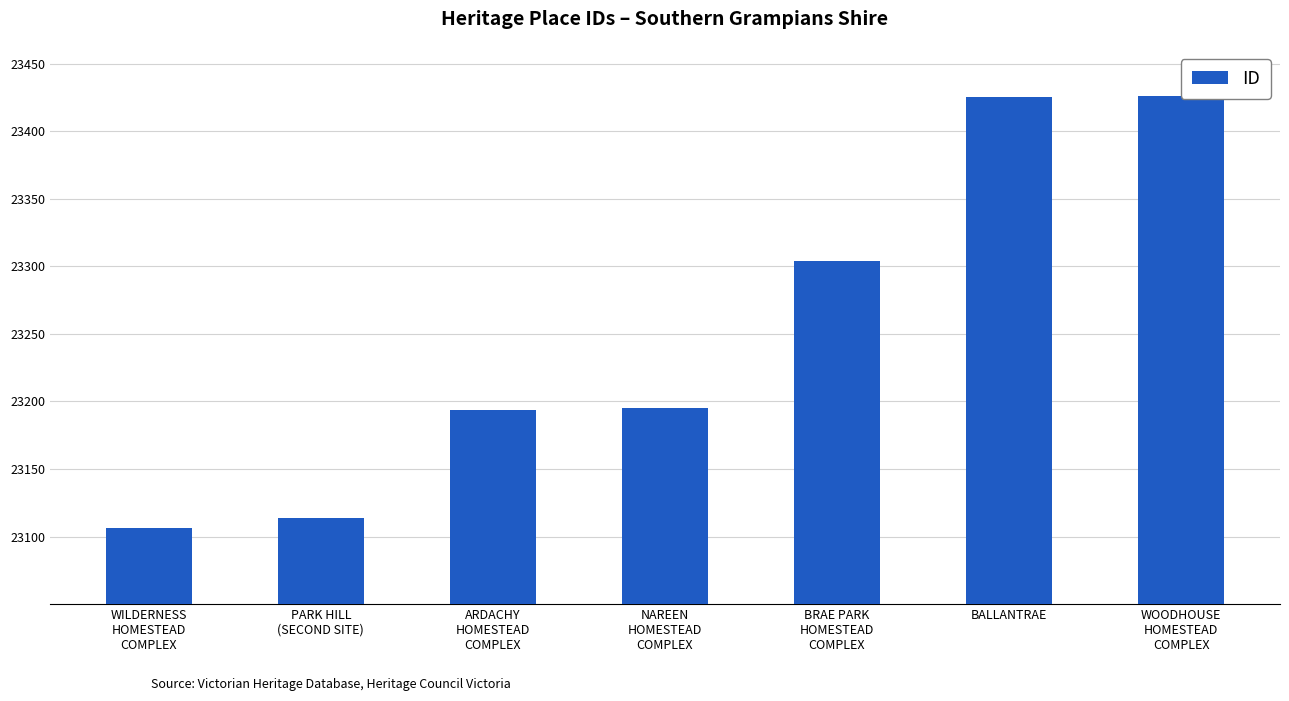

What is the sum of all values?

162764